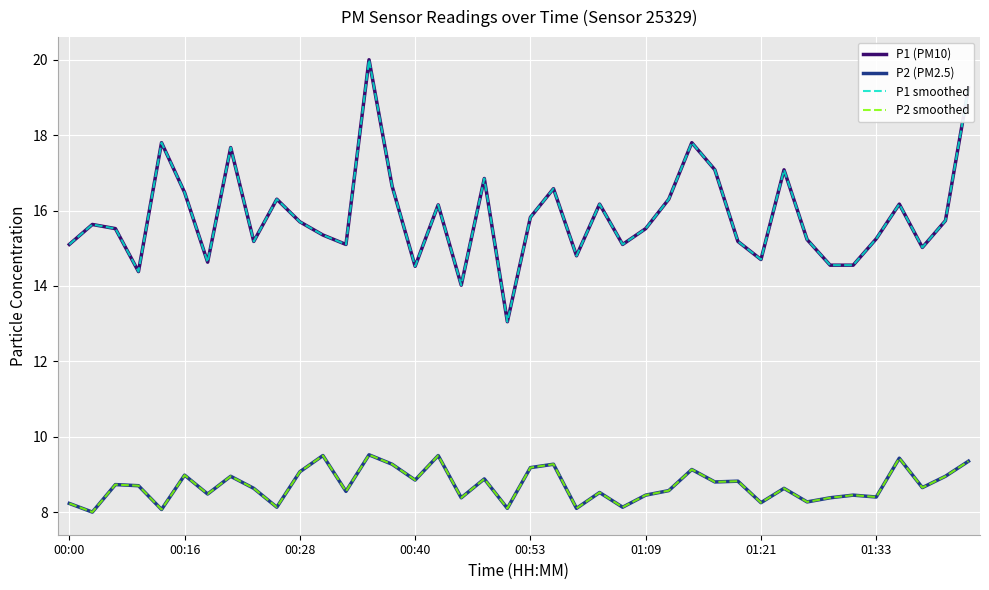

What is the difference between the maximum and minimum values in the P1 smoothed series?

6.9